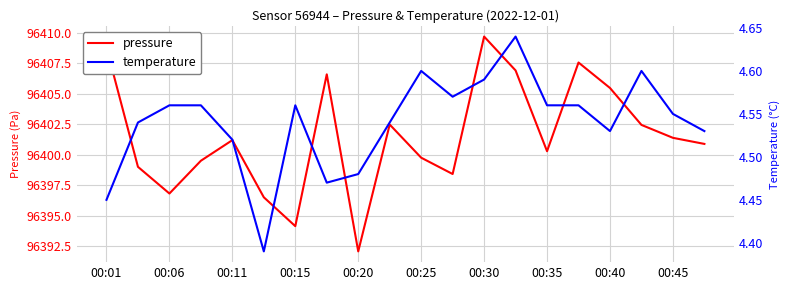

What is the minimum value for temperature?

4.4